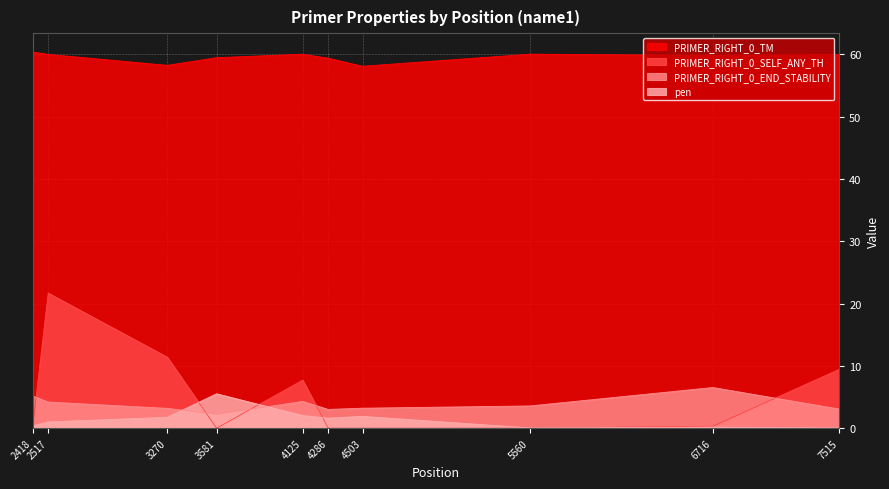

True or false: PRIMER_RIGHT_0_END_STABILITY and PRIMER_RIGHT_0_SELF_ANY_TH cross at least once.

True